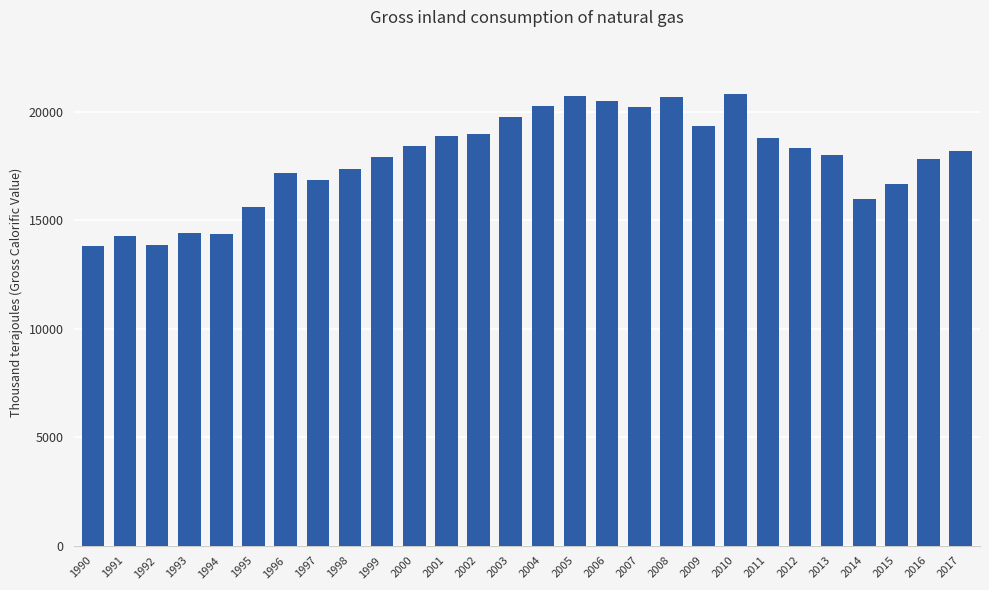

What is the smallest value displayed?

13816.4